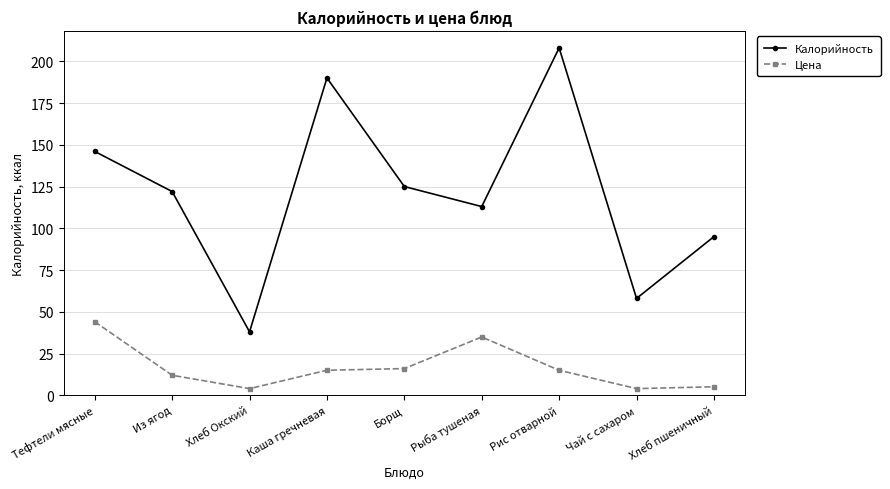

Which series has the widest spread of values?

Калорийность